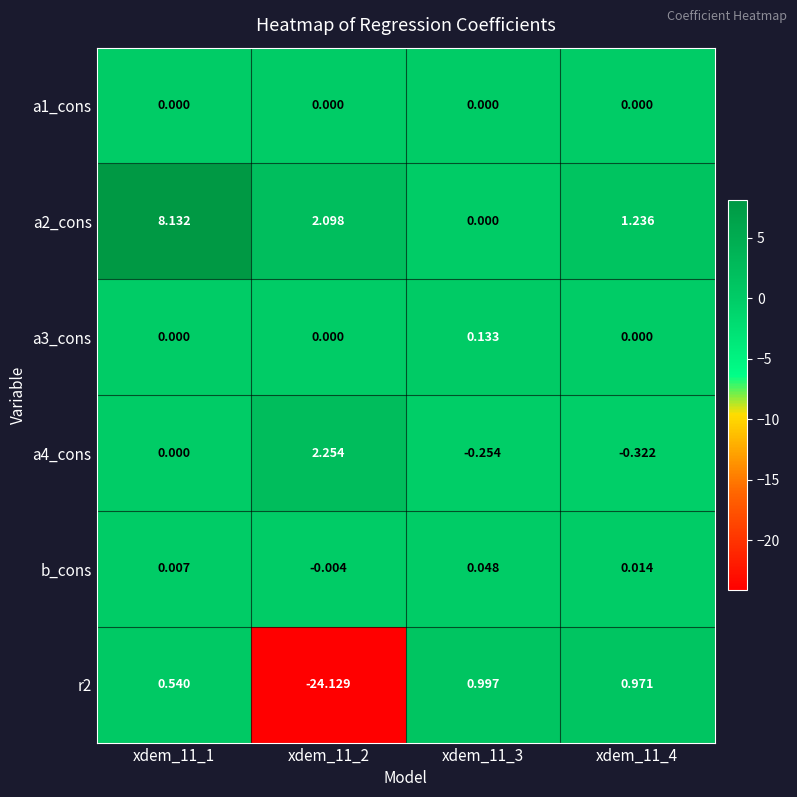

Is the value of a4_cons at xdem_11_3 greater than the value of b_cons at xdem_11_4?

No